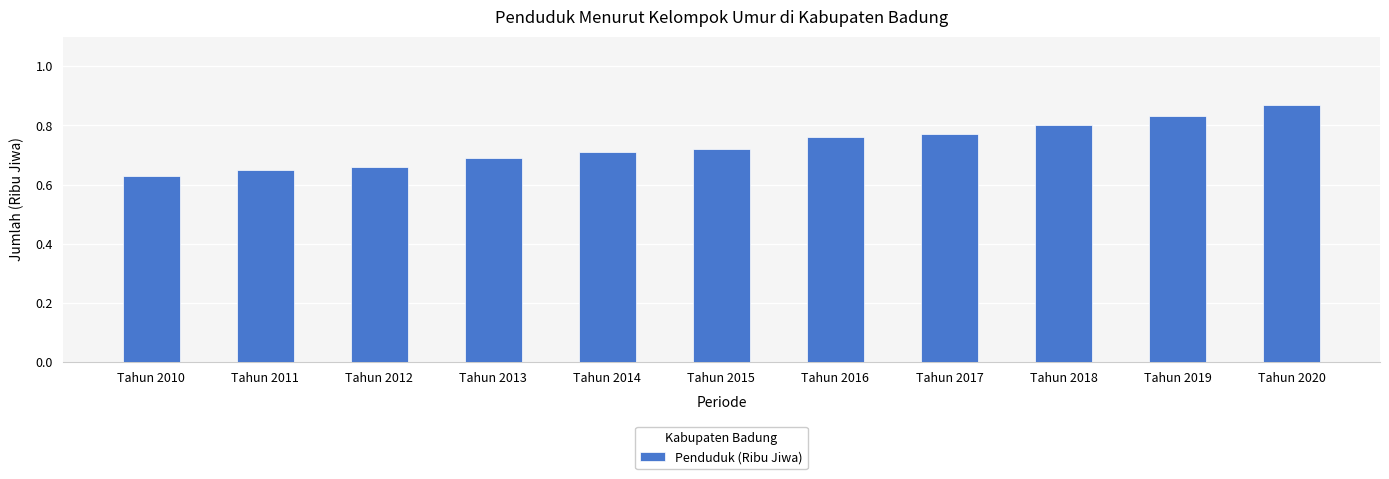

Are the bars grouped side by side (vs. stacked)?

No